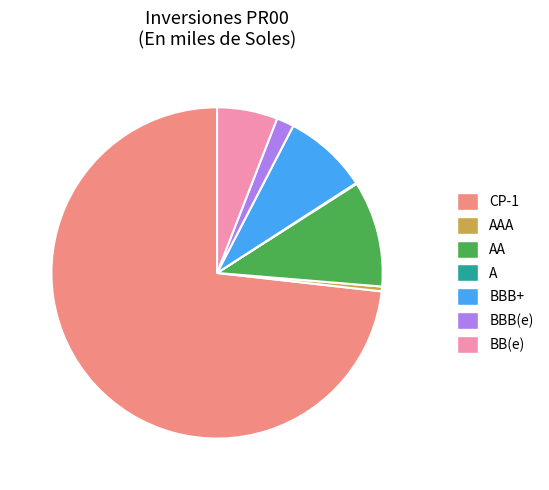

Which slice is the largest?

CP-1